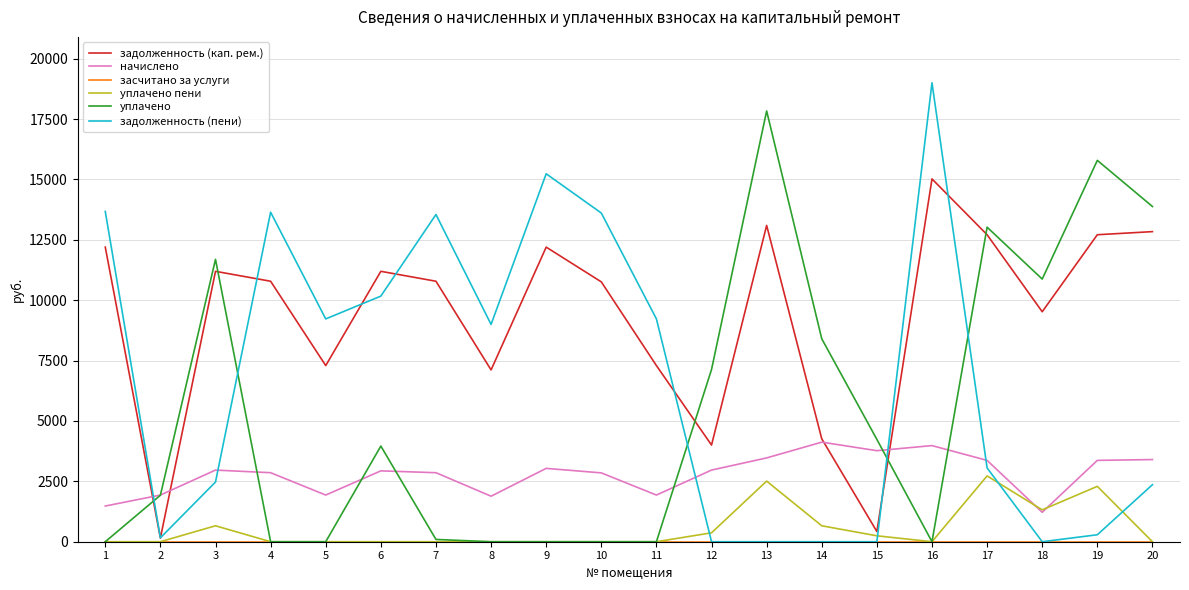

What is the total value across all series at 13?

36912.4